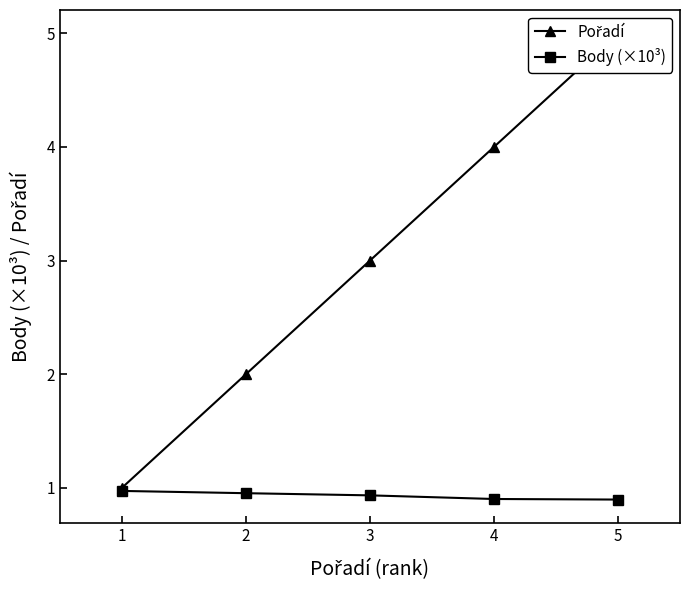

Reading left to right, list all the values displayed in this chart.

Pořadí: 1=1.0	2=2.0	3=3.0	4=4.0	5=5.0
Body (×10³): 1=1.0	2=1.0	3=0.9	4=0.9	5=0.9